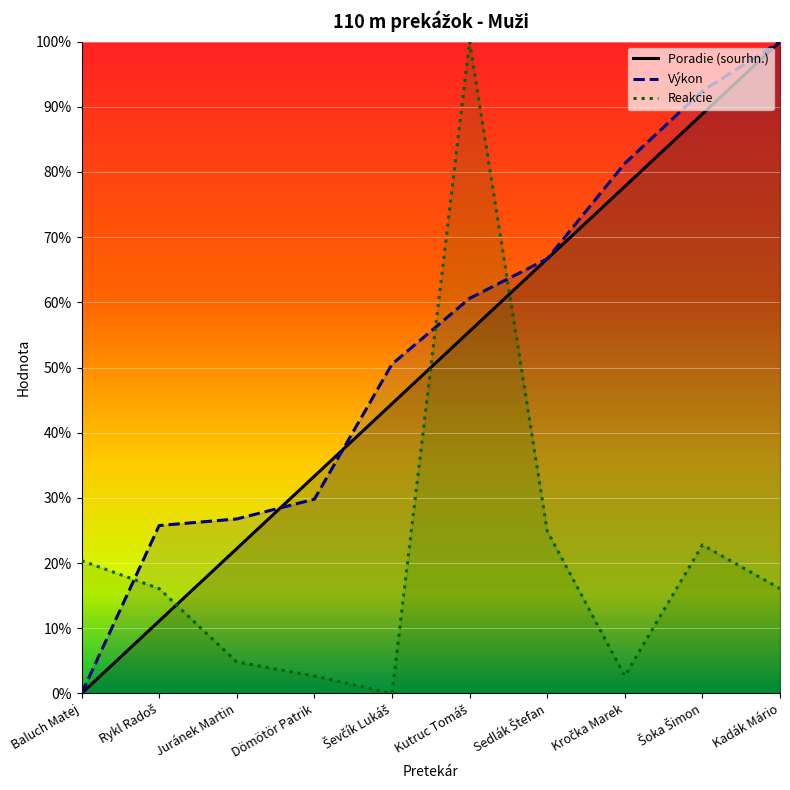

What are all the series names shown in the legend?

Poradie (sourhn.), Výkon, Reakcie